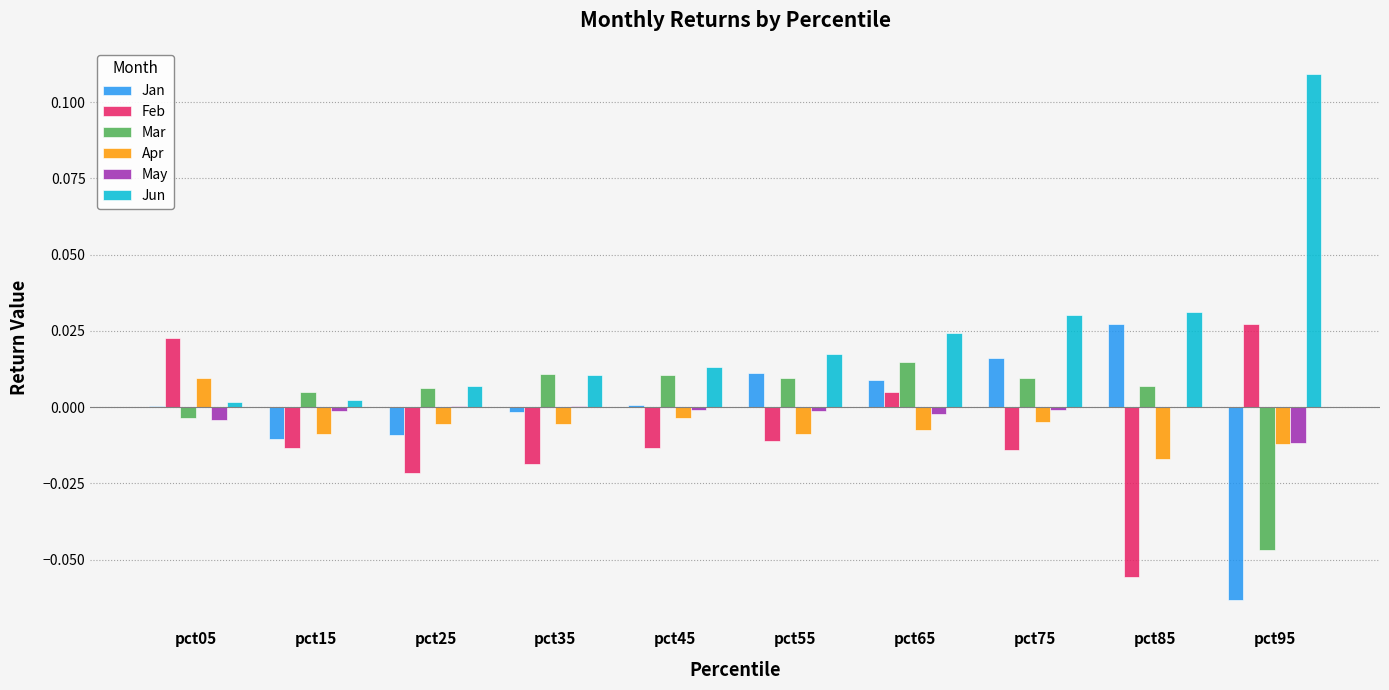

The value of Feb at pct55 is -0.0. True or false?

True